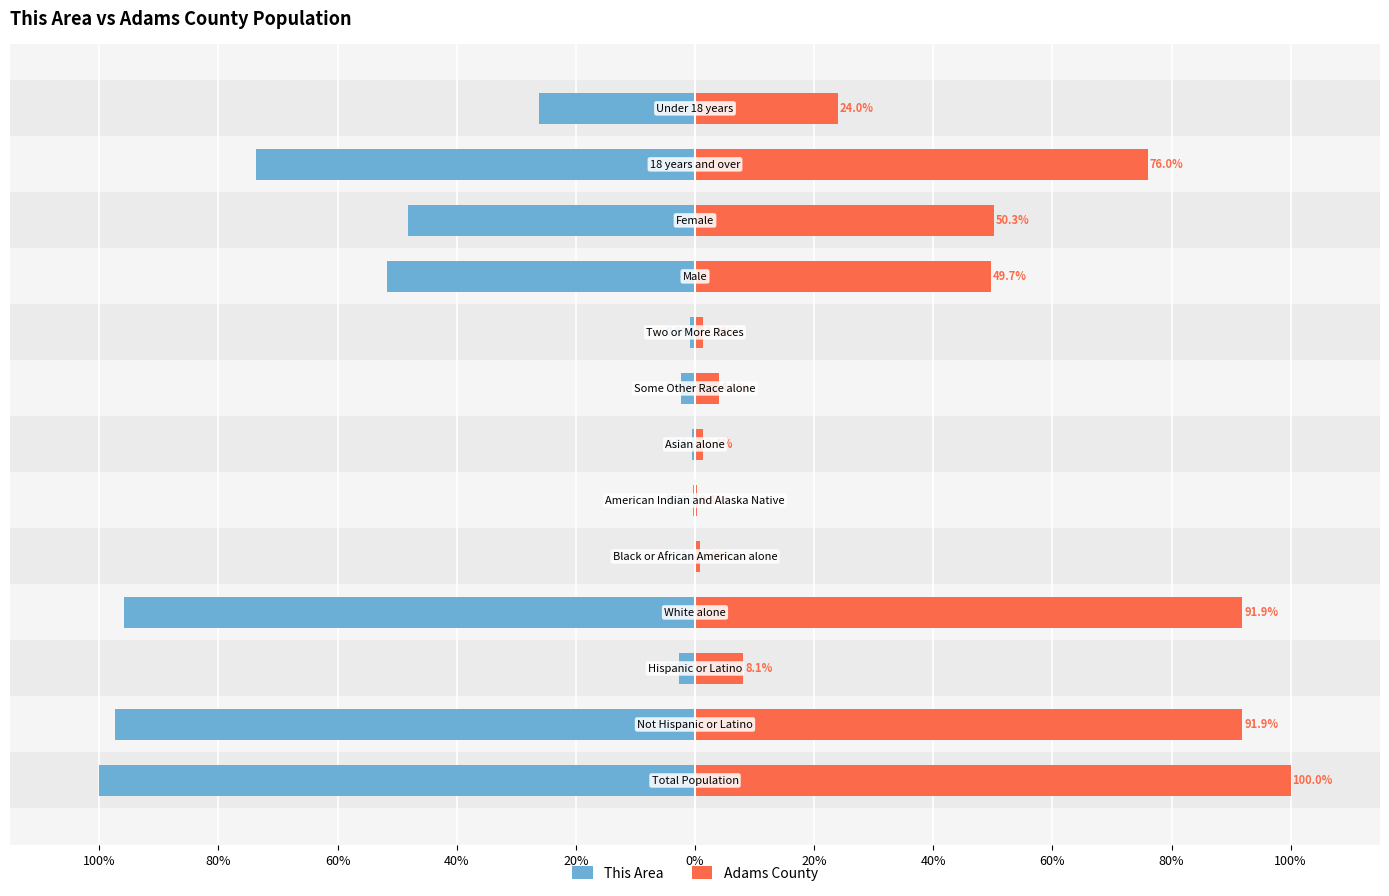

Reading left to right, extract all data points from this chart.

This Area: -100.0	-97.4	-2.6	-95.8	-0.1	-0.4	-0.5	-2.4	-0.8	-51.8	-48.2	-73.8	-26.2
Adams County: 100.0	91.9	8.1	91.9	0.8	0.4	1.4	4.1	1.3	49.7	50.3	76.0	24.0